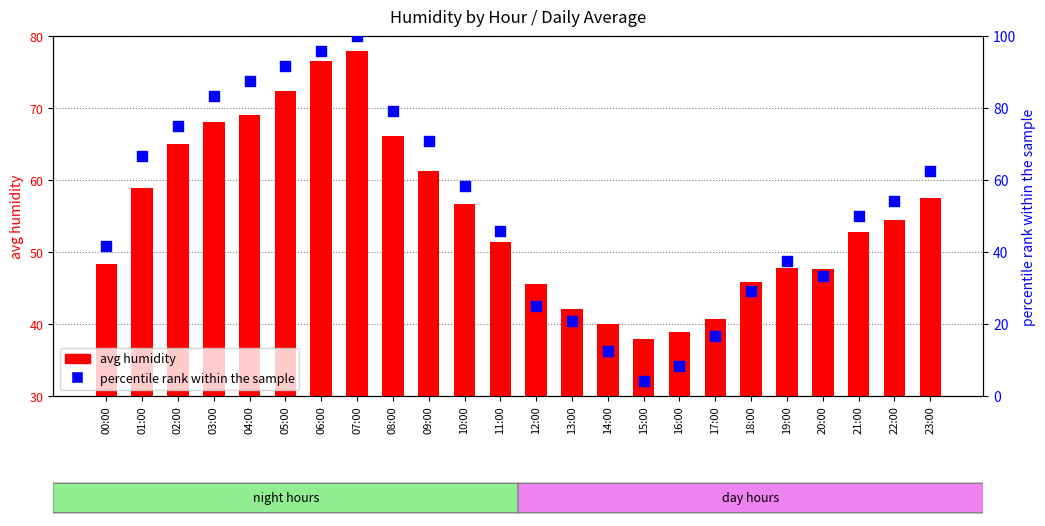

What are all the series names shown in the legend?

avg humidity, percentile rank within the sample